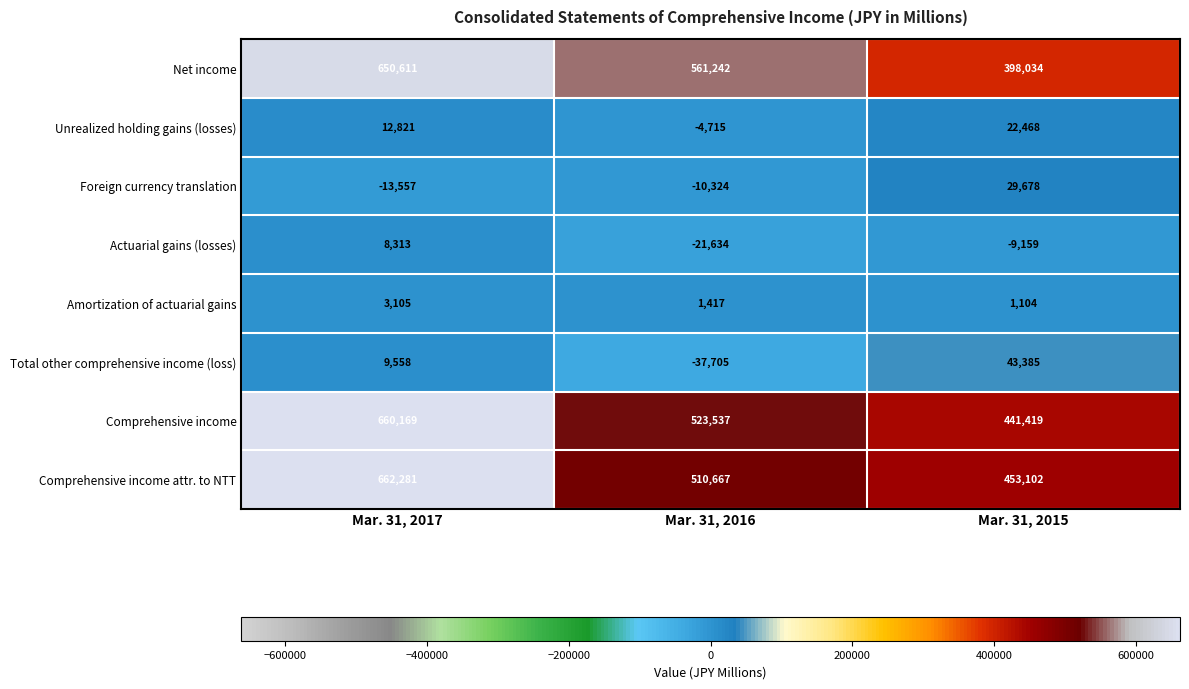

Reading left to right, list all the values displayed in this chart.

Net income: 650611	561242	398034
Unrealized holding gains (losses): 12821	-4715	22468
Foreign currency translation: -13557	-10324	29678
Actuarial gains (losses): 8313	-21634	-9159
Amortization of actuarial gains: 3105	1417	1104
Total other comprehensive income (loss): 9558	-37705	43385
Comprehensive income: 660169	523537	441419
Comprehensive income attr. to NTT: 662281	510667	453102